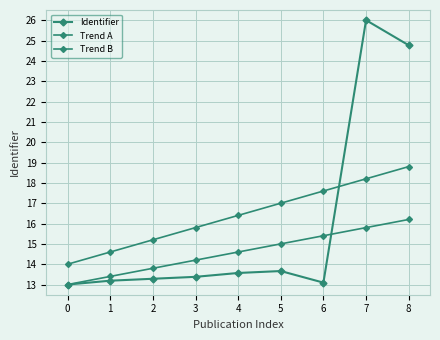

Count the number of categories in the chart.

9